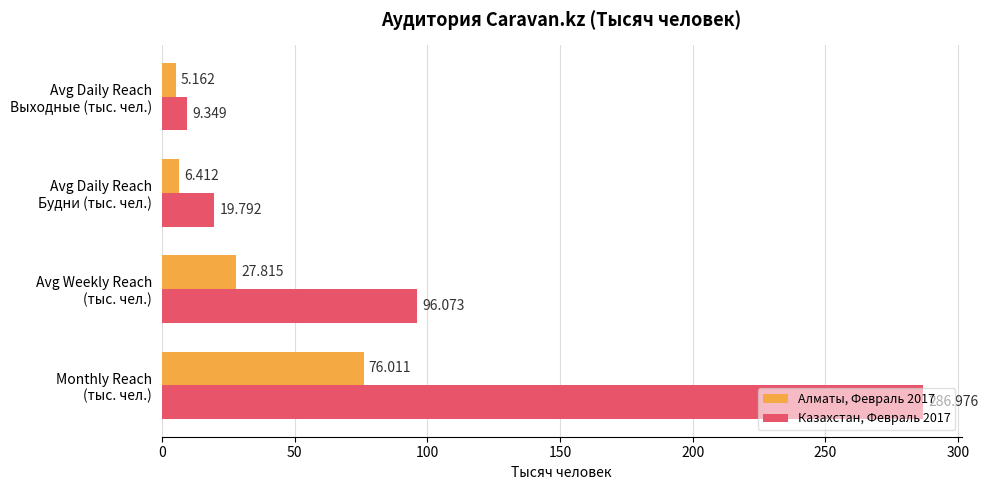

How many categories are shown in the chart?

4